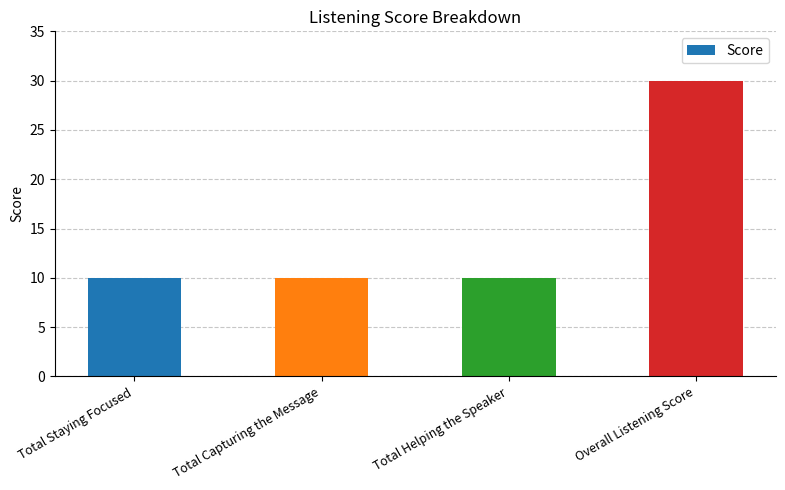

What is the sum of the values at Total Staying Focused and Overall Listening Score?

40